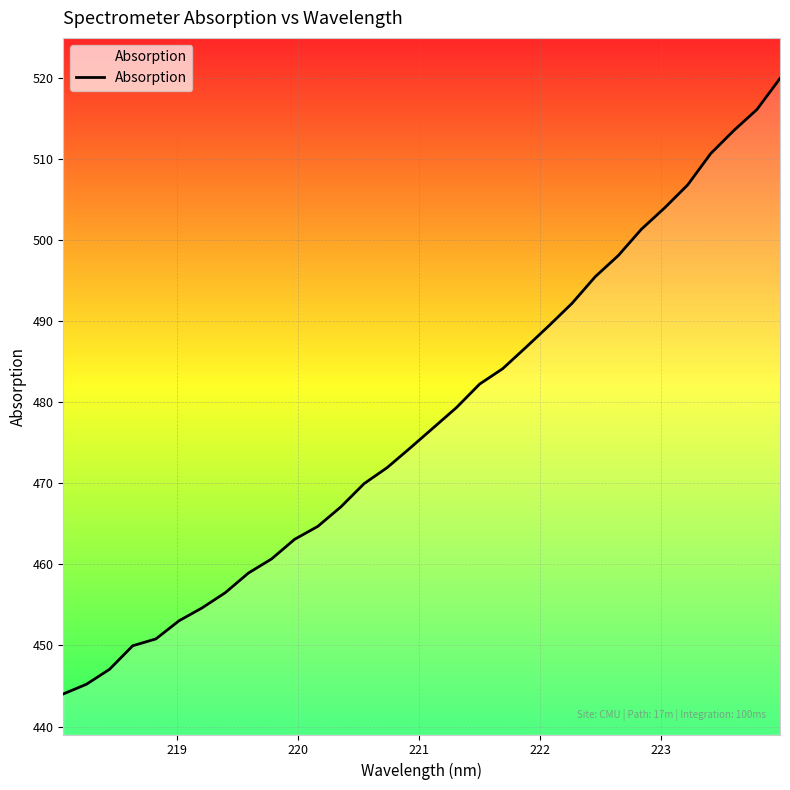

Reading left to right, transcribe all the data shown in this chart.

444.0	445.2	447.1	450.0	450.8	453.0	454.6	456.5	458.9	460.7	463.1	464.7	467.1	469.9	471.9	474.4	476.8	479.3	482.2	484.1	486.8	489.4	492.2	495.5	498.1	501.3	503.9	506.8	510.6	513.5	516.1	519.9